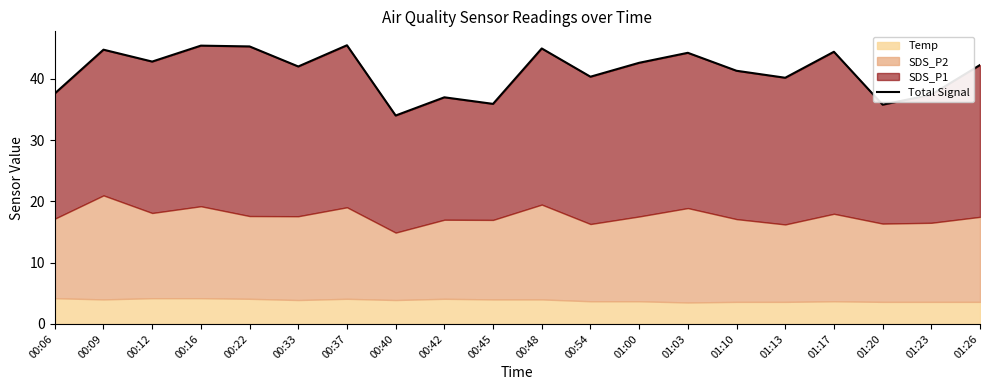

What is the difference between the values at 00:40 and 01:10?

7.3